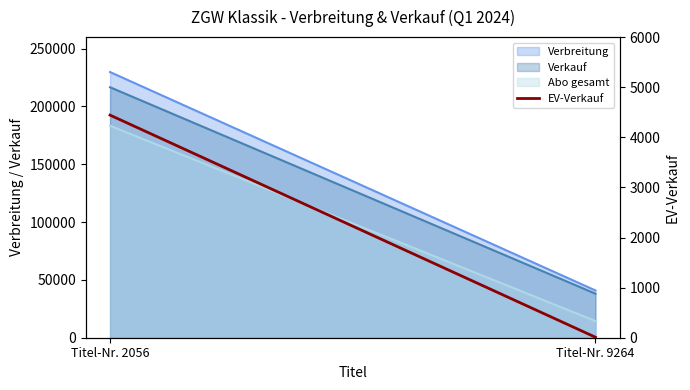

How many lines are shown in the chart?

1